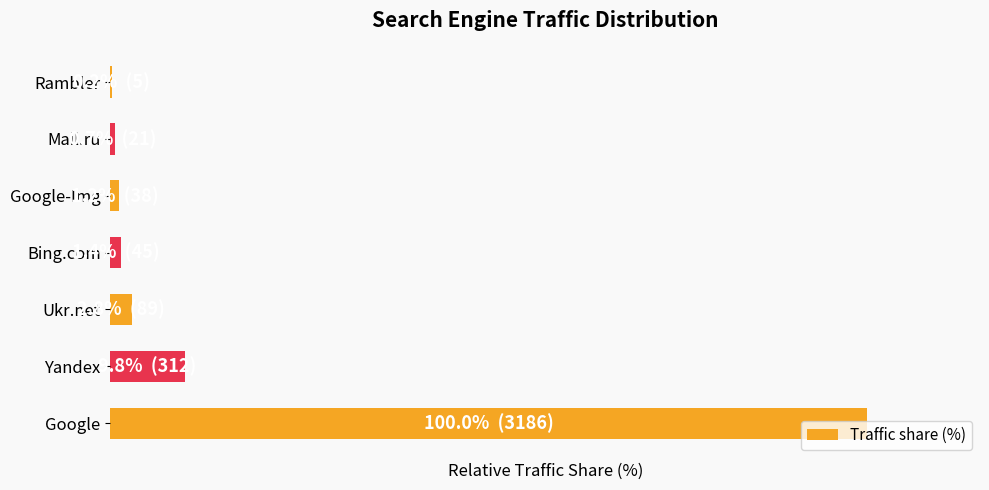

Are the bars horizontal?

Yes